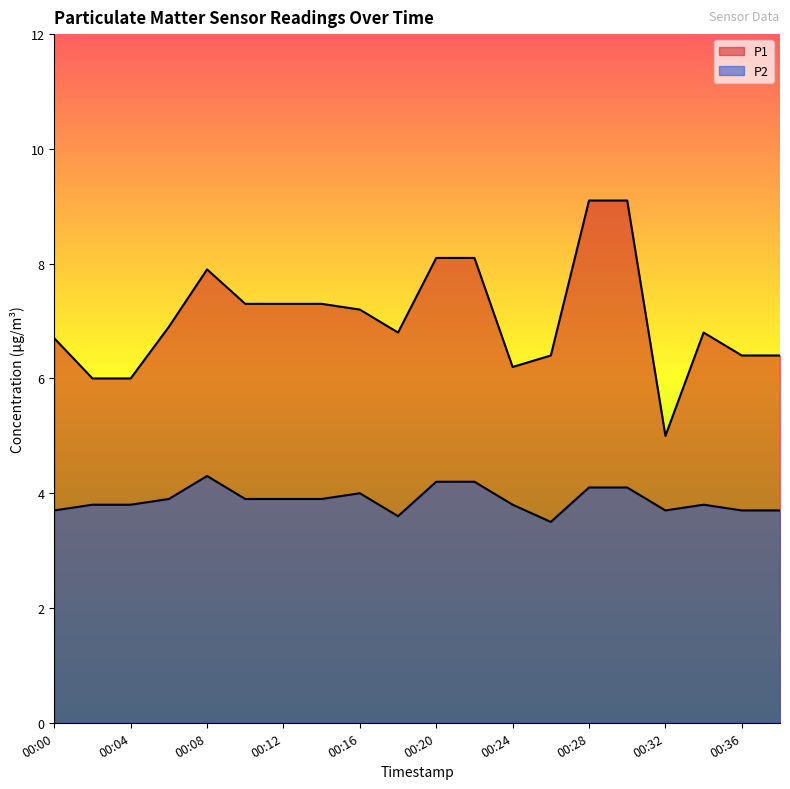

What is the value of the P1 point at the 6th from the left?

7.3